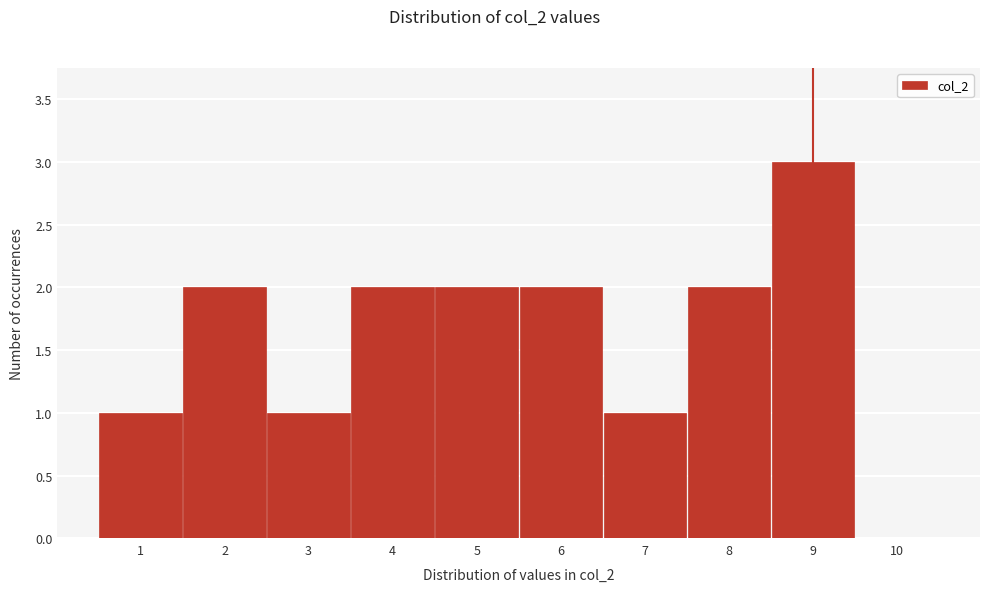

How tall is the bar that spans 2.5 to 3.5 on the x-axis? The values are not printed on the chart, so give them approximately, as read against the axis.

1